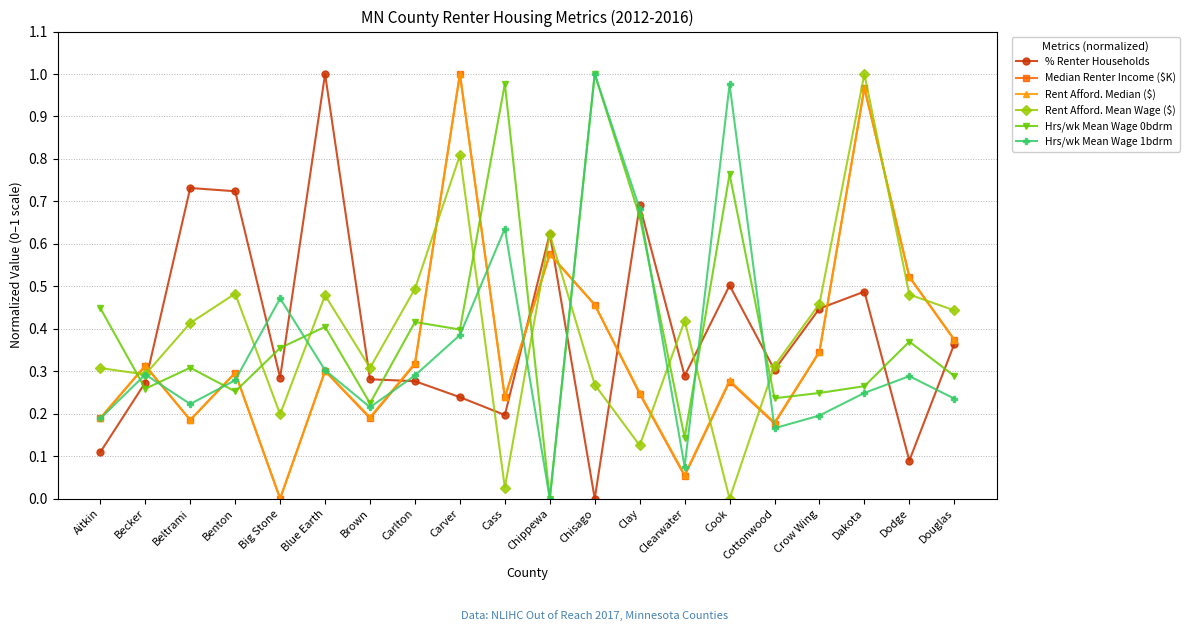

Between which two adjacent categories do Rent Afford. Mean Wage ($) and Hrs/wk Mean Wage 0bdrm first intersect?

Aitkin and Becker